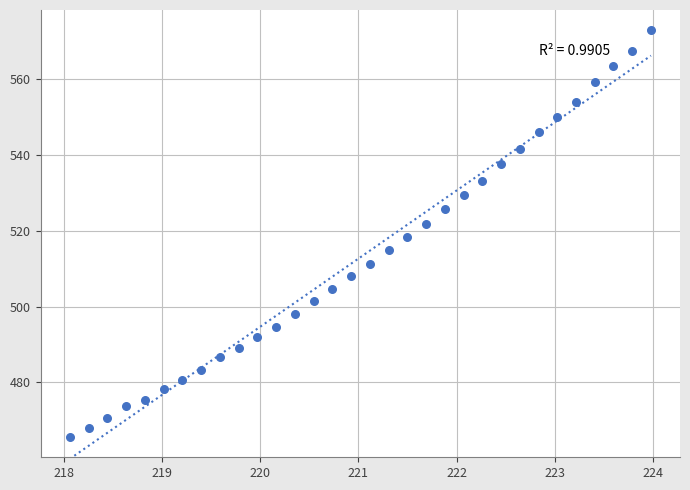

What is the range of Y values (max minus min)?

107.4